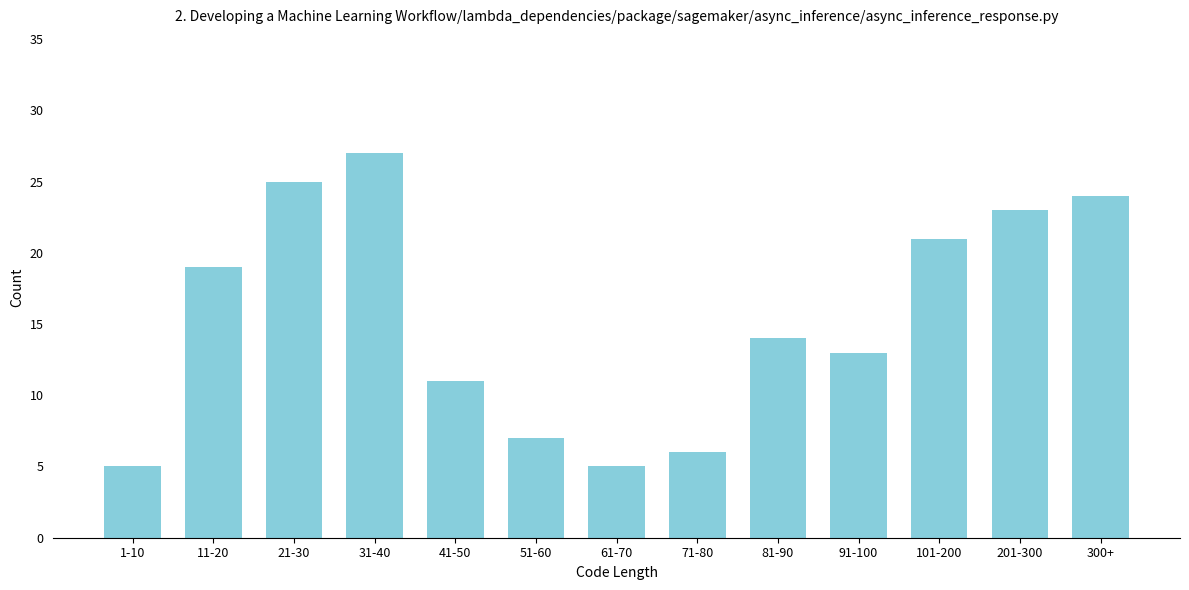

Reading left to right, extract all data points from this chart.

5	19	25	27	11	7	5	6	14	13	21	23	24